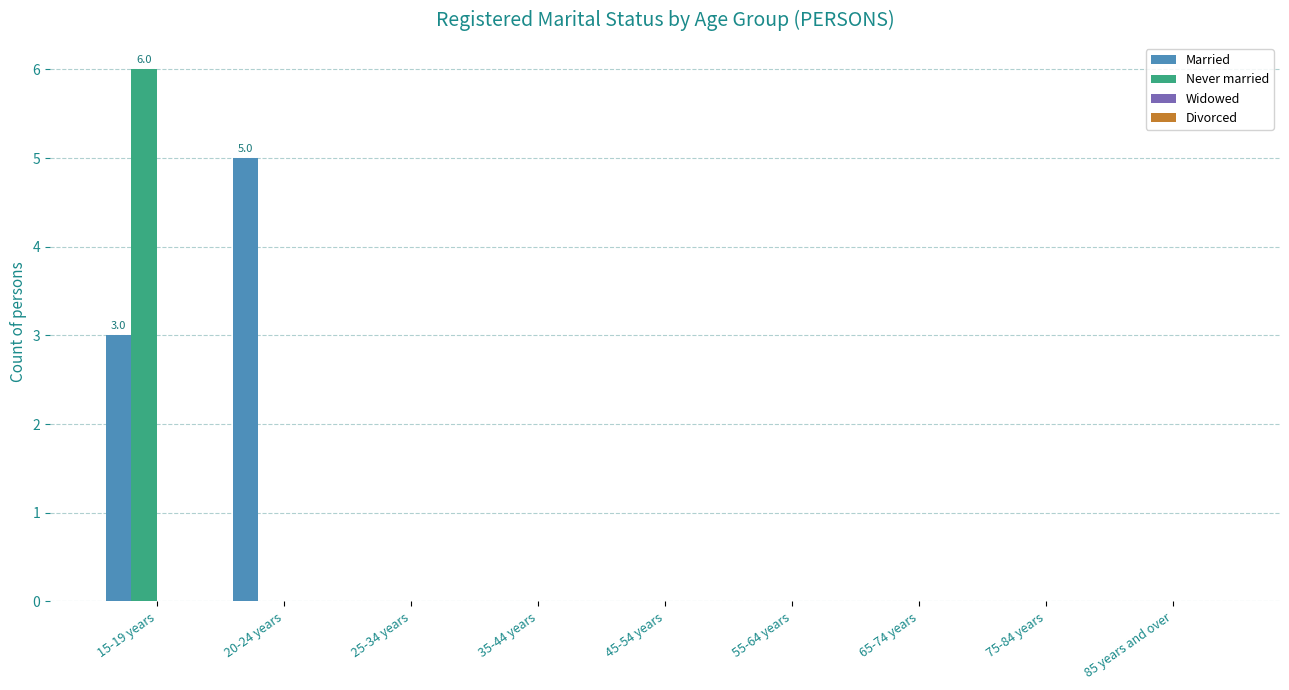

The Never married series shows 0 at 85 years and over. True or false?

True